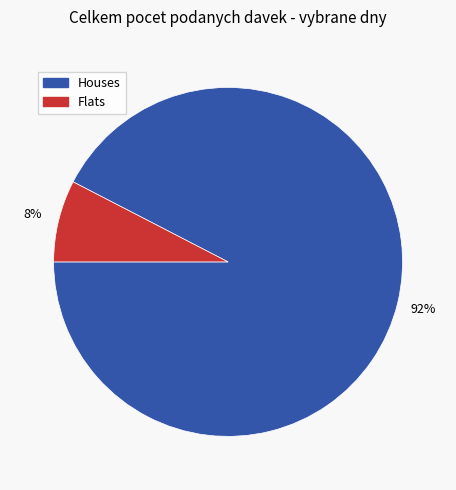

To the nearest percent, what is the average slice percentage?

50%